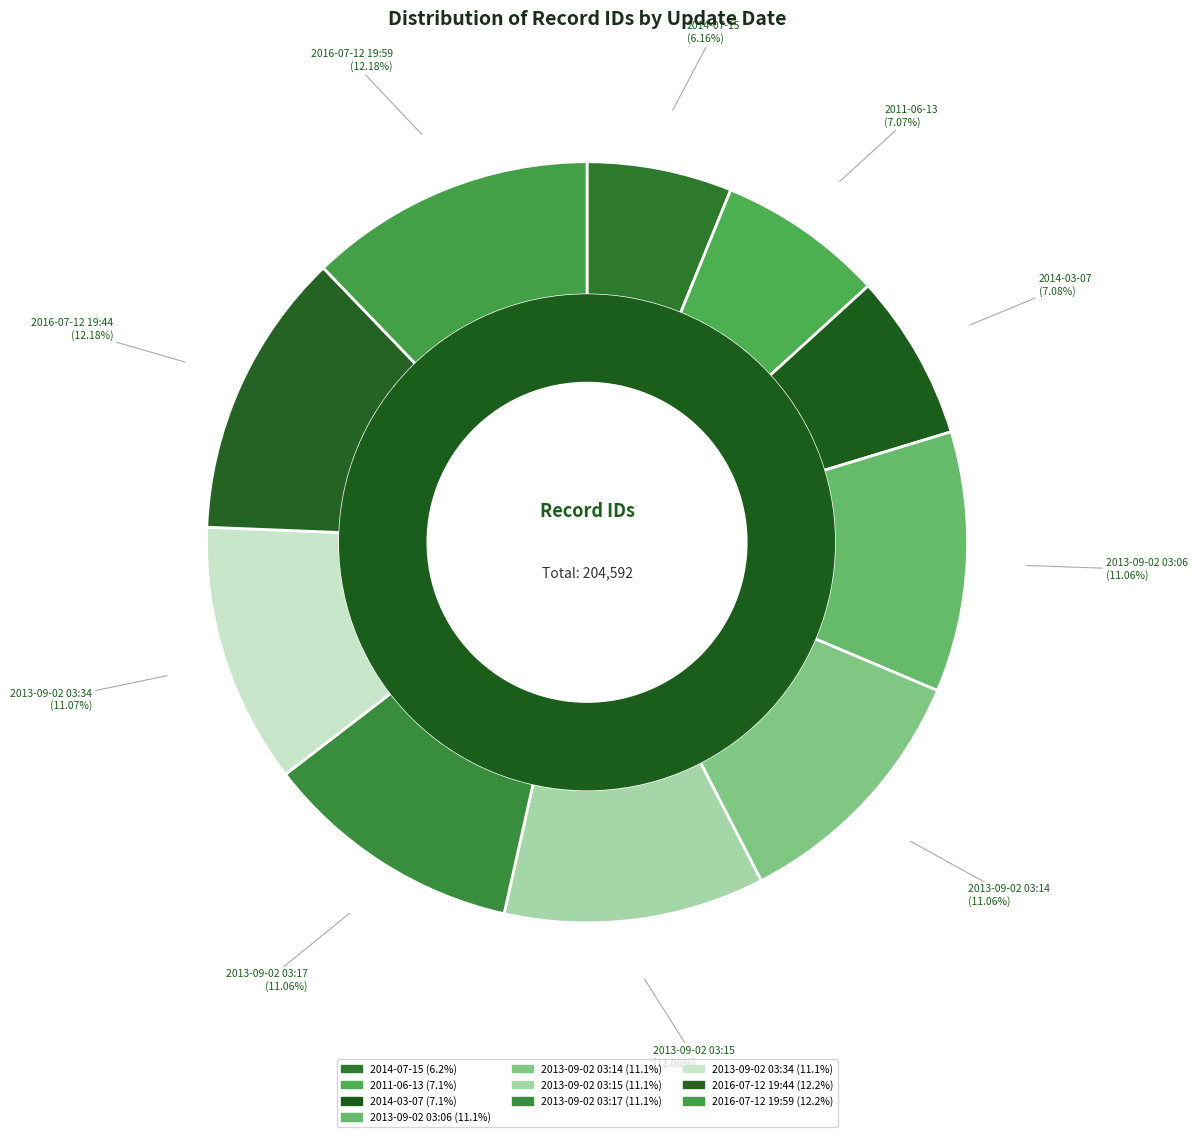

Approximately how many times larger is the value at 2013-09-02 03:34 compared to 2016-07-12 19:59?

0.9